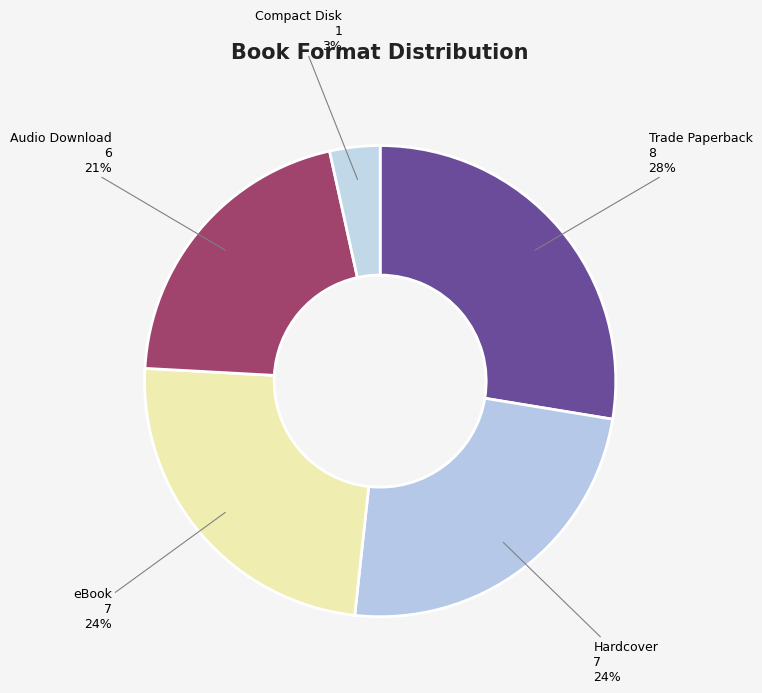

To the nearest percent, what is the combined percentage of Trade Paperback and eBook?

52%